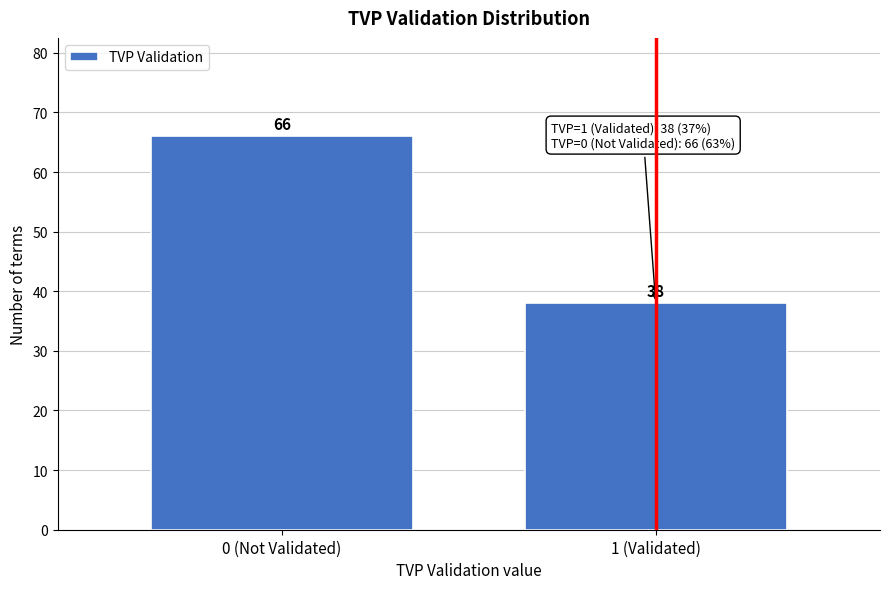

Reading left to right, transcribe all the data shown in this chart.

66	38